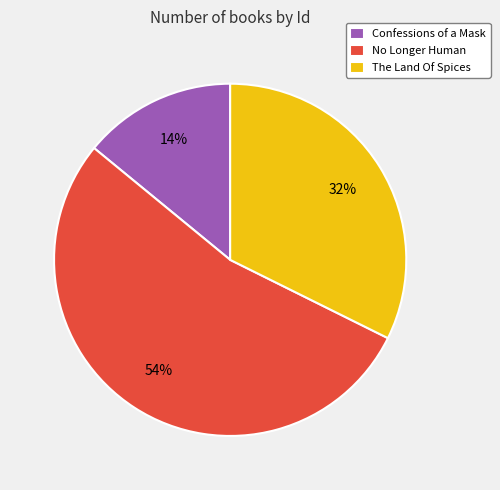

What percentage is the Confessions of a Mask slice, to the nearest percent?

14%